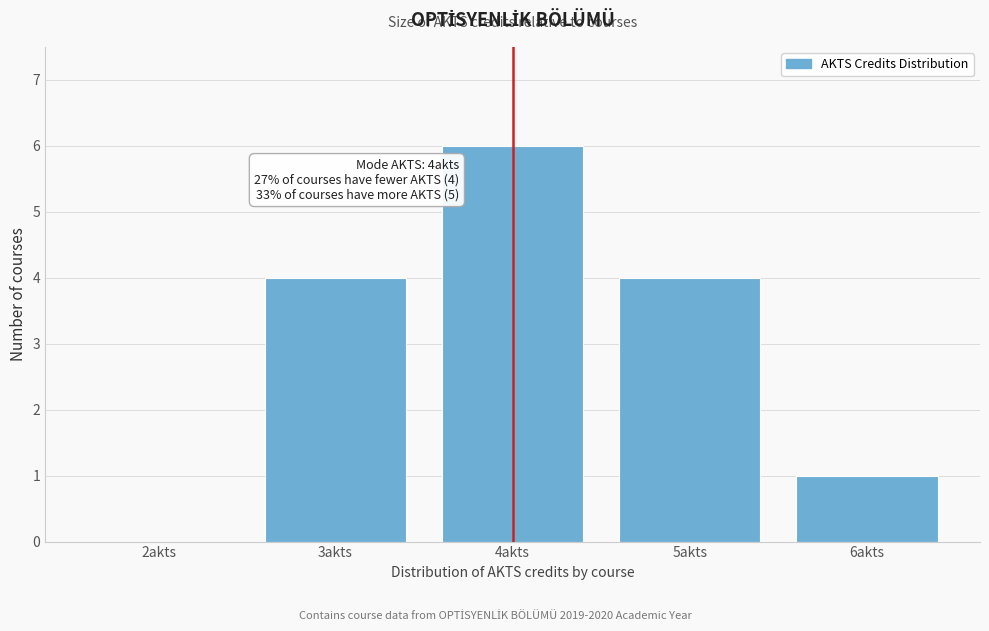

Reading left to right, extract all data points from this chart.

2akts=0	3akts=4	4akts=6	5akts=4	6akts=1